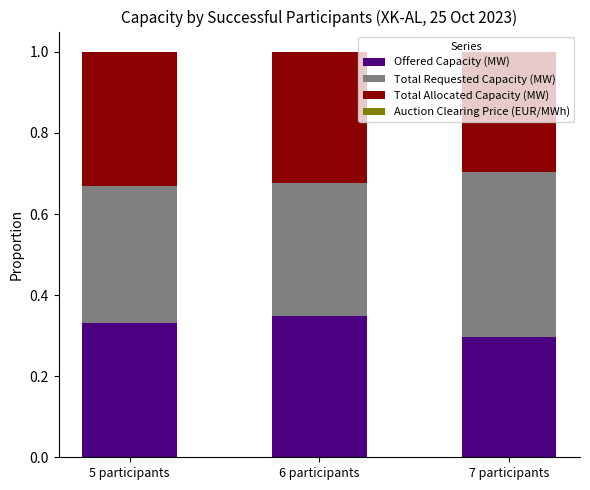

True or false: Offered Capacity (MW) has a value of 0.5 at 6 participants.

False